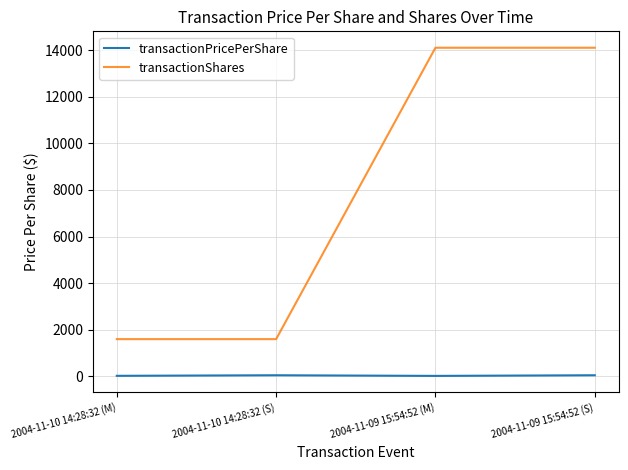

List the series in order of their overall mean, lowest first.

transactionPricePerShare, transactionShares